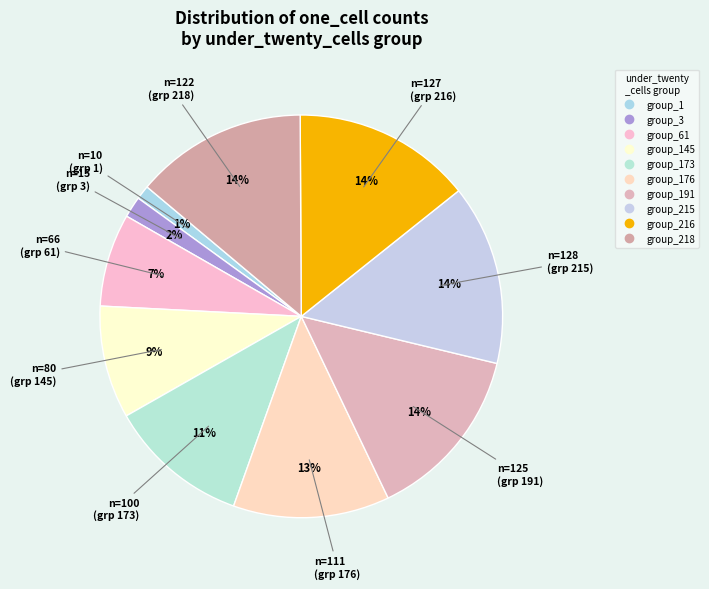

How many segments does this pie chart have?

10